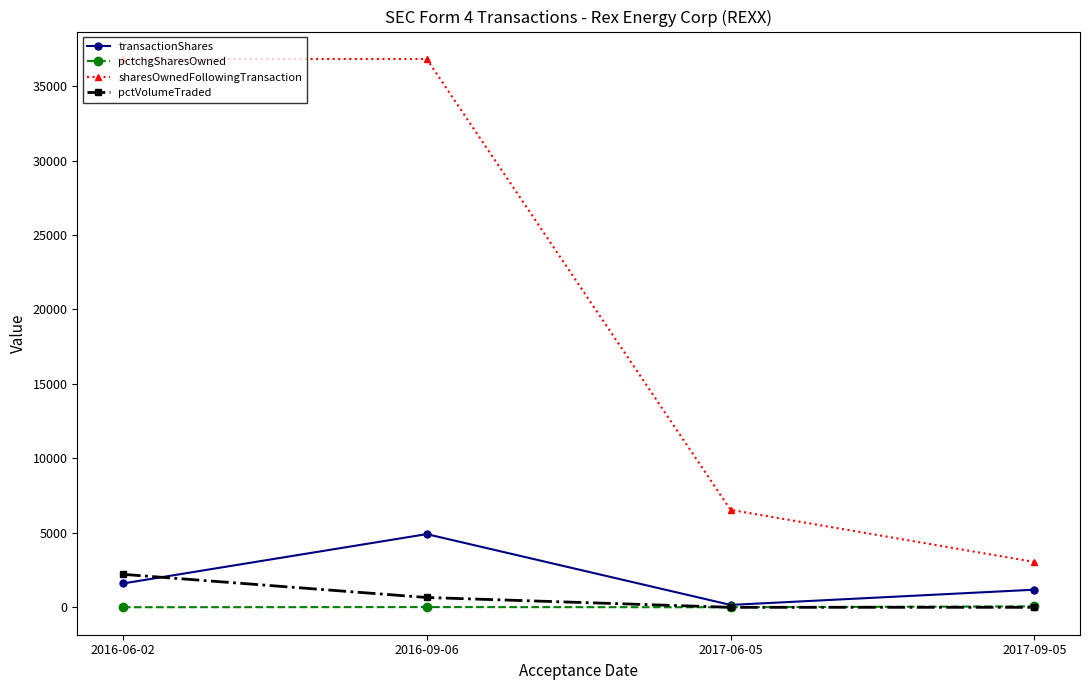

What is the maximum value for pctchgSharesOwned?

63